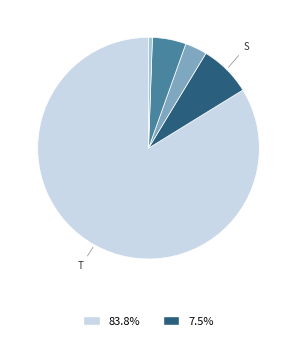

Does any single category account for the majority?

Yes